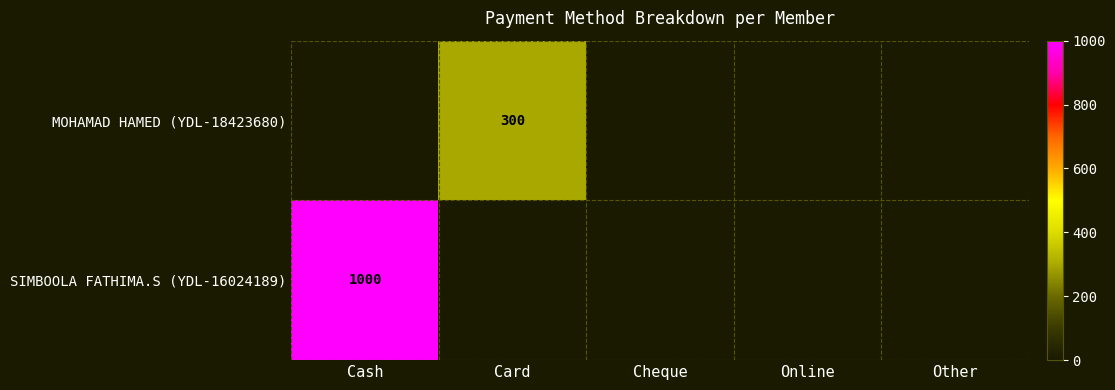

At which category does the chart reach its minimum across all series?

Cash